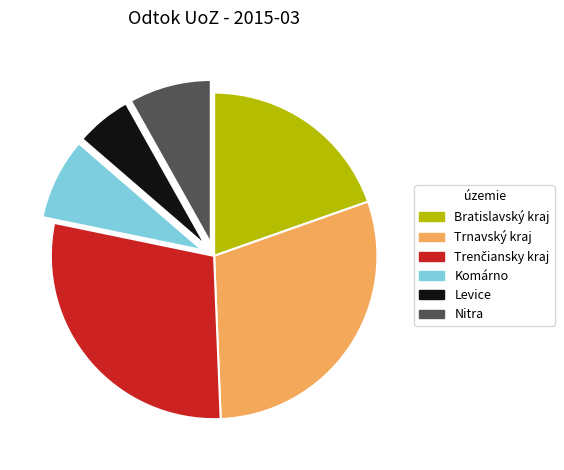

What is the ratio of the value at Trnavský kraj to the value at Bratislavský kraj?

1.5